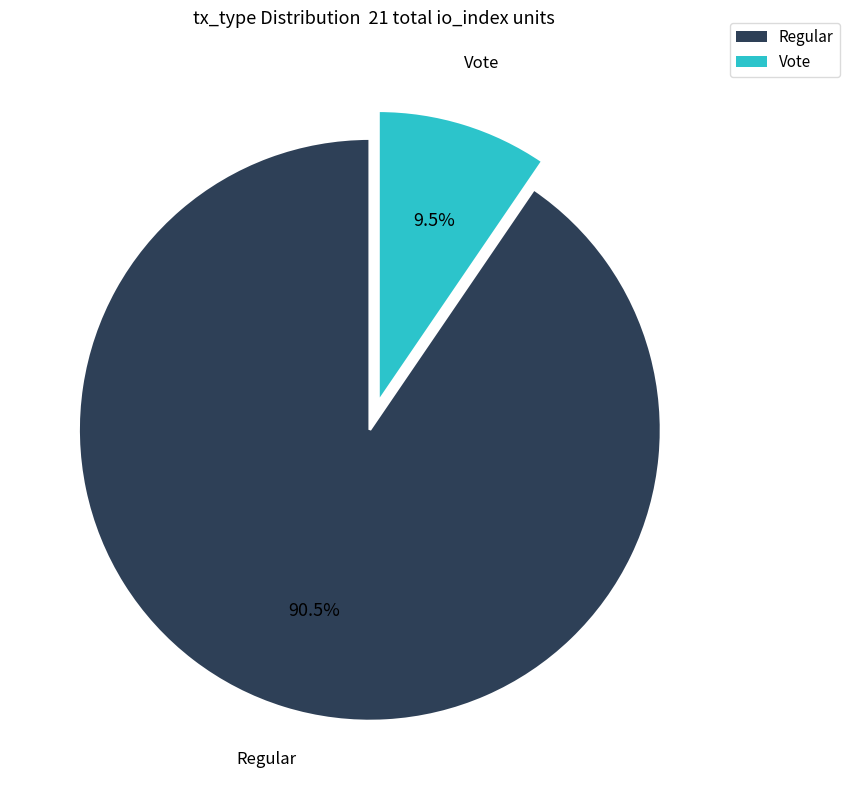

Is there any slice that represents more than half of the pie?

Yes